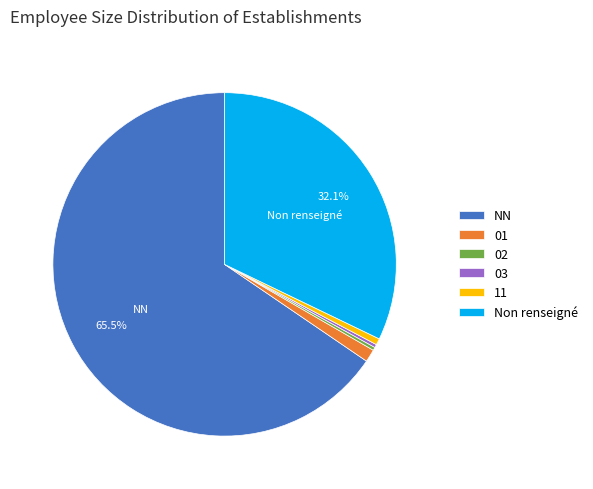

What is the ratio of the value at 11 to the value at 03?

2.0